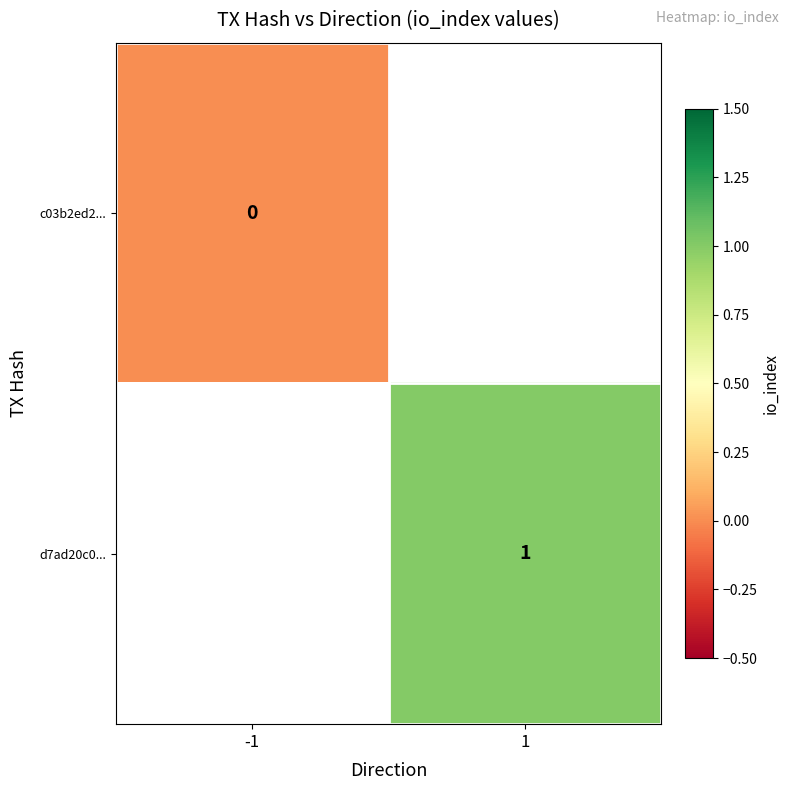

Rank the series at -1 from highest to lowest value.

c03b2ed2..., d7ad20c0...